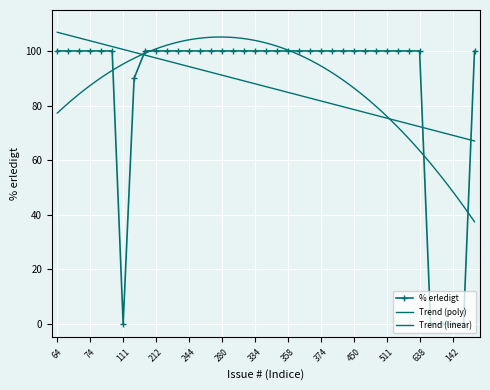

At which category does the chart reach its peak across all series?

64